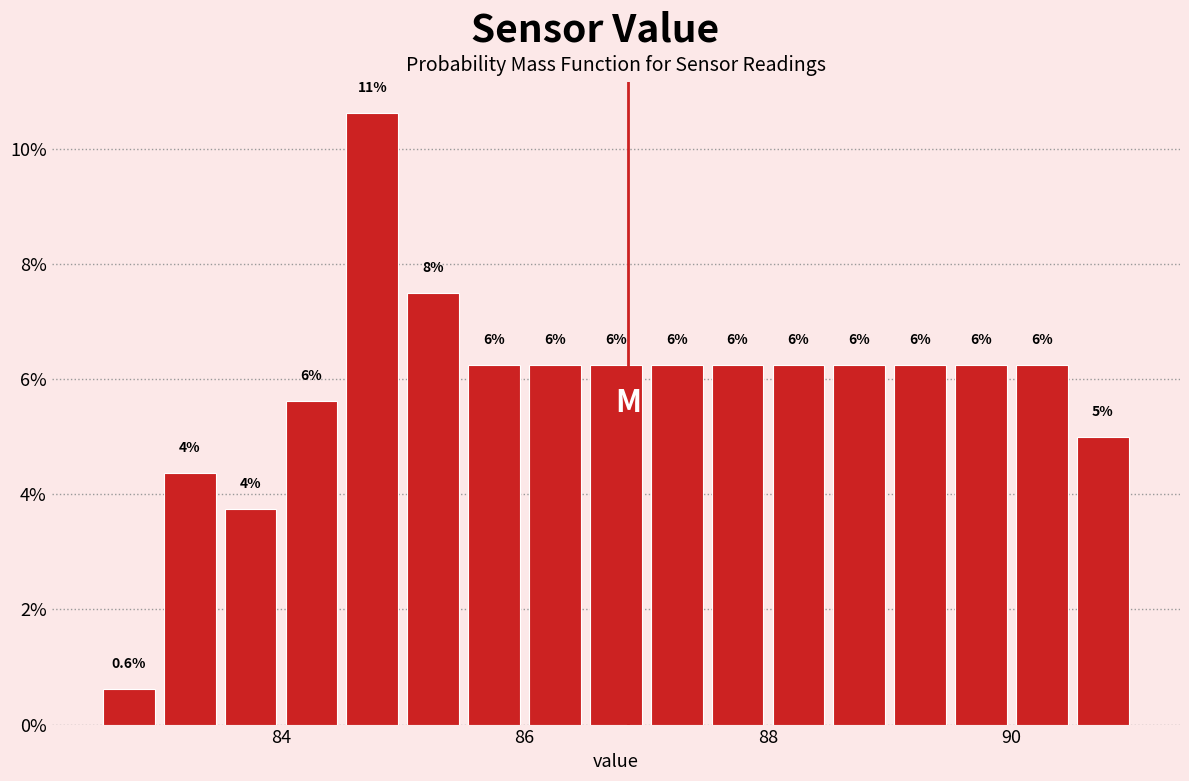

Around what value on the x-axis is the tallest bar? Give the approximate position of its centre, as read against the axis.

84.8